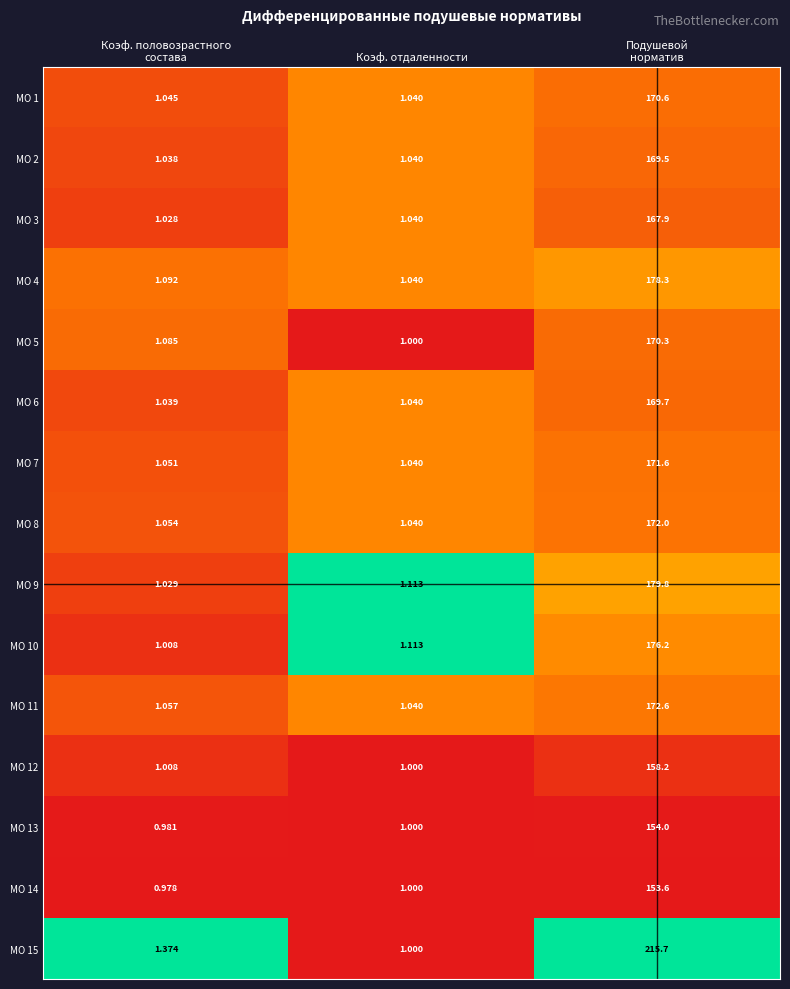

At which label is МО 2 closest to 85?

Коэф. отдаленности